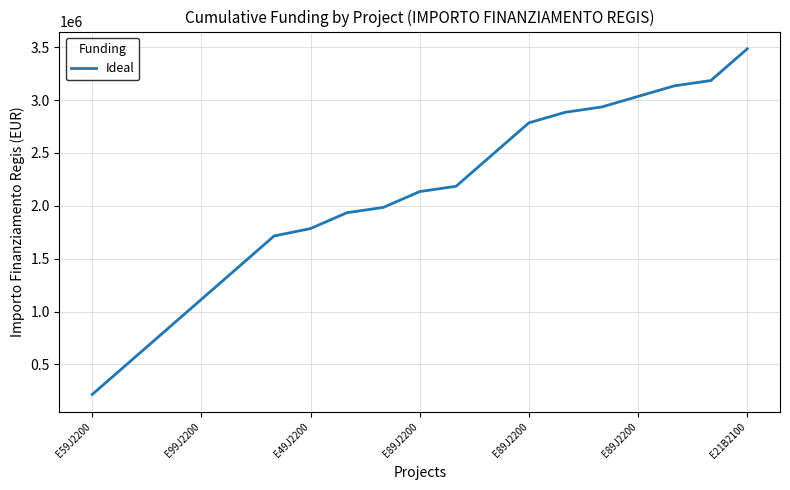

What is the minimum value shown in the chart?

214800